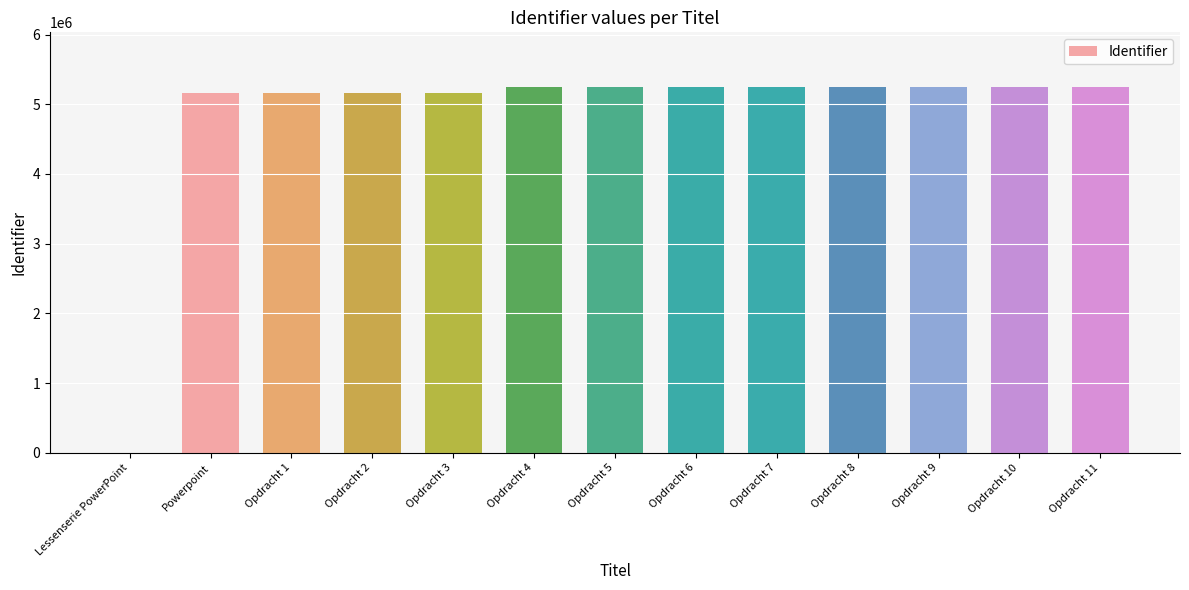

How many data points does each series have?

13